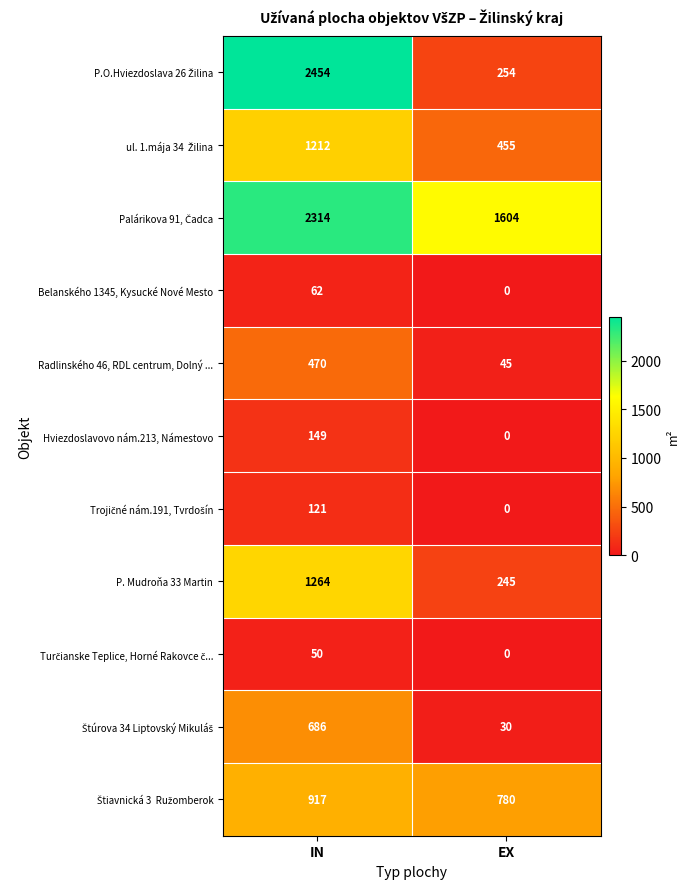

What is the total value across all series at IN?

9699